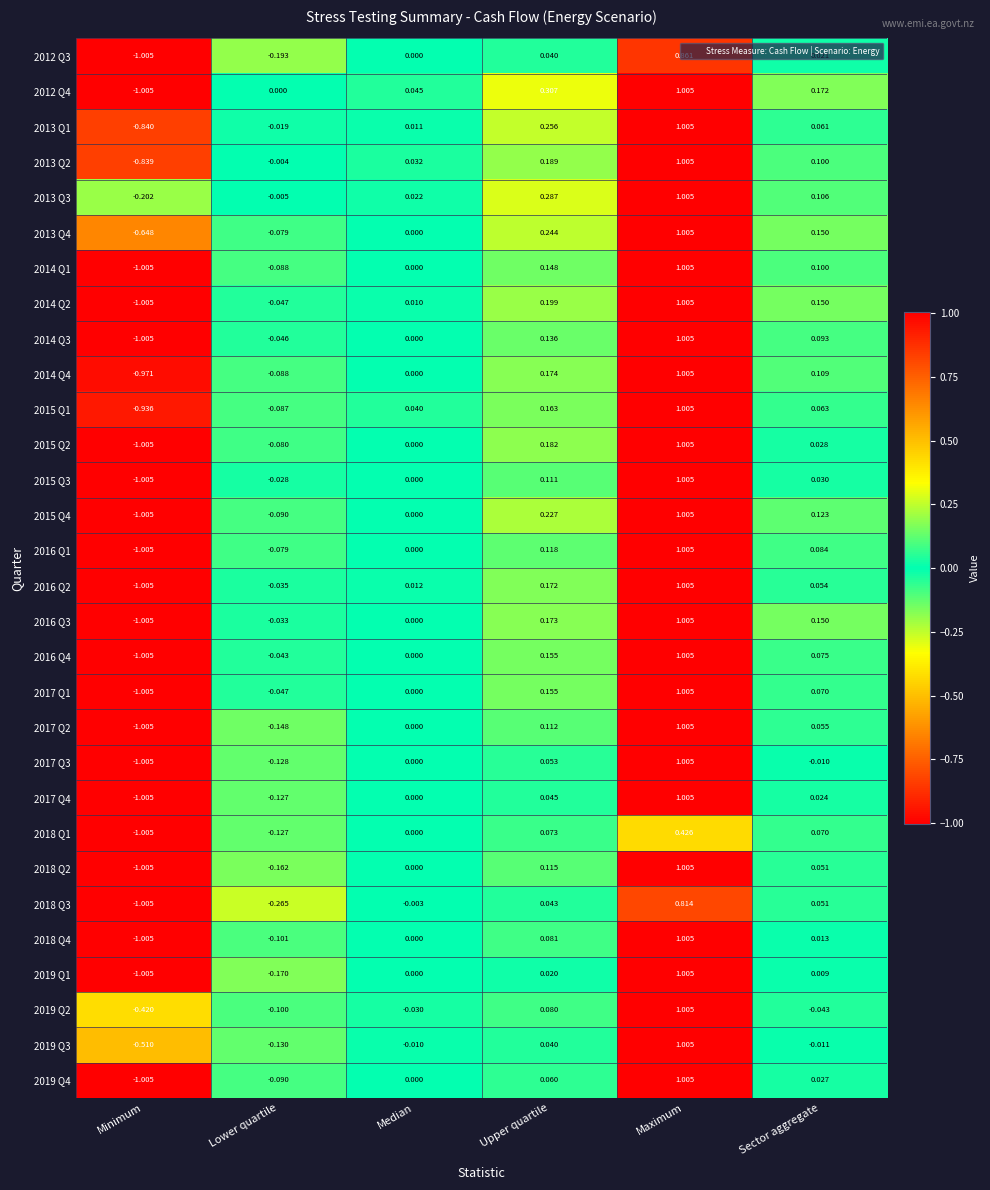

How many data points in 2013 Q1 are less than 0?

2